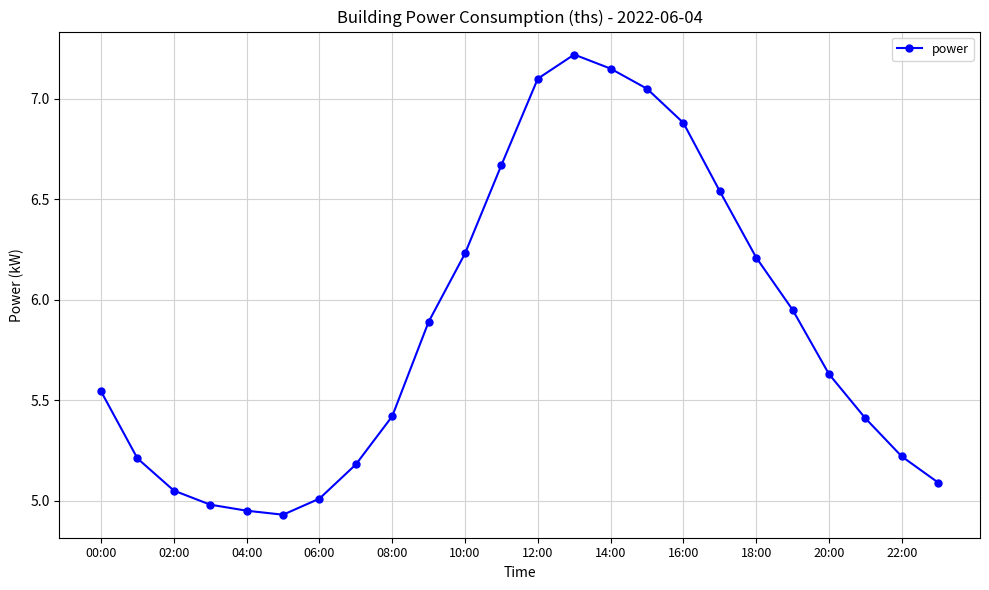

True or false: the data has more than 0 interior local peaks.

True